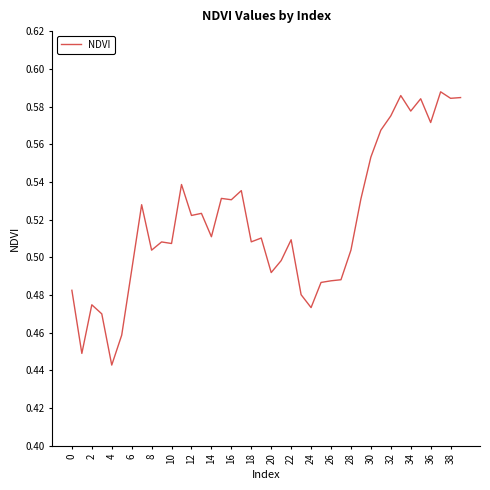

What is the average value?

0.5